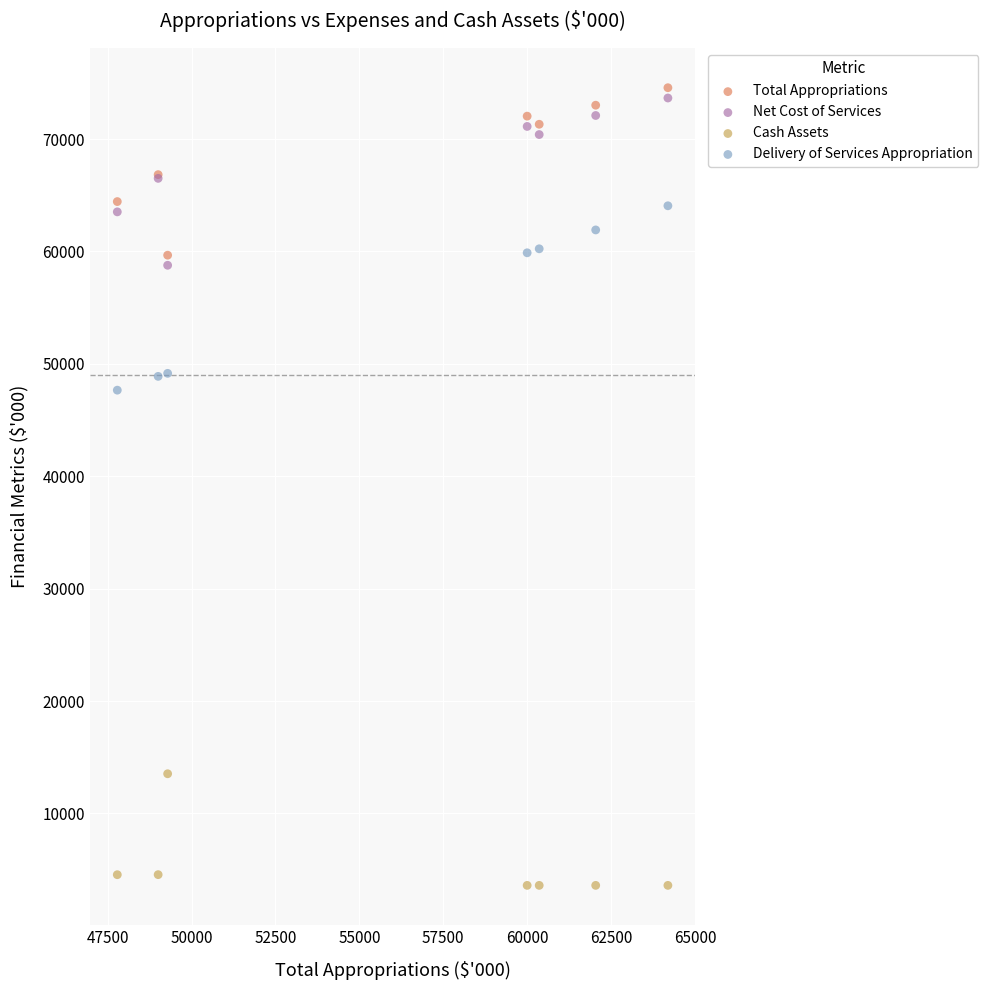

Which series reaches the minimum Y coordinate?

Cash Assets